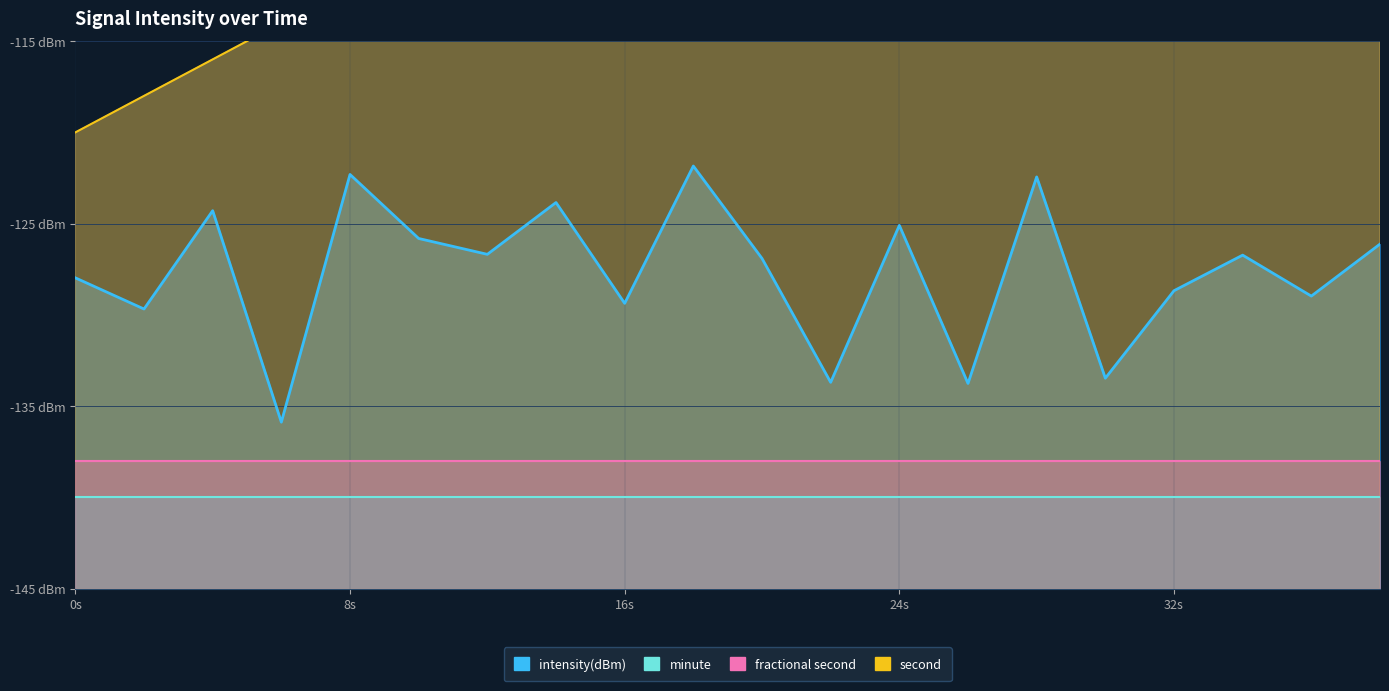

Which series has the largest total across all categories?

second